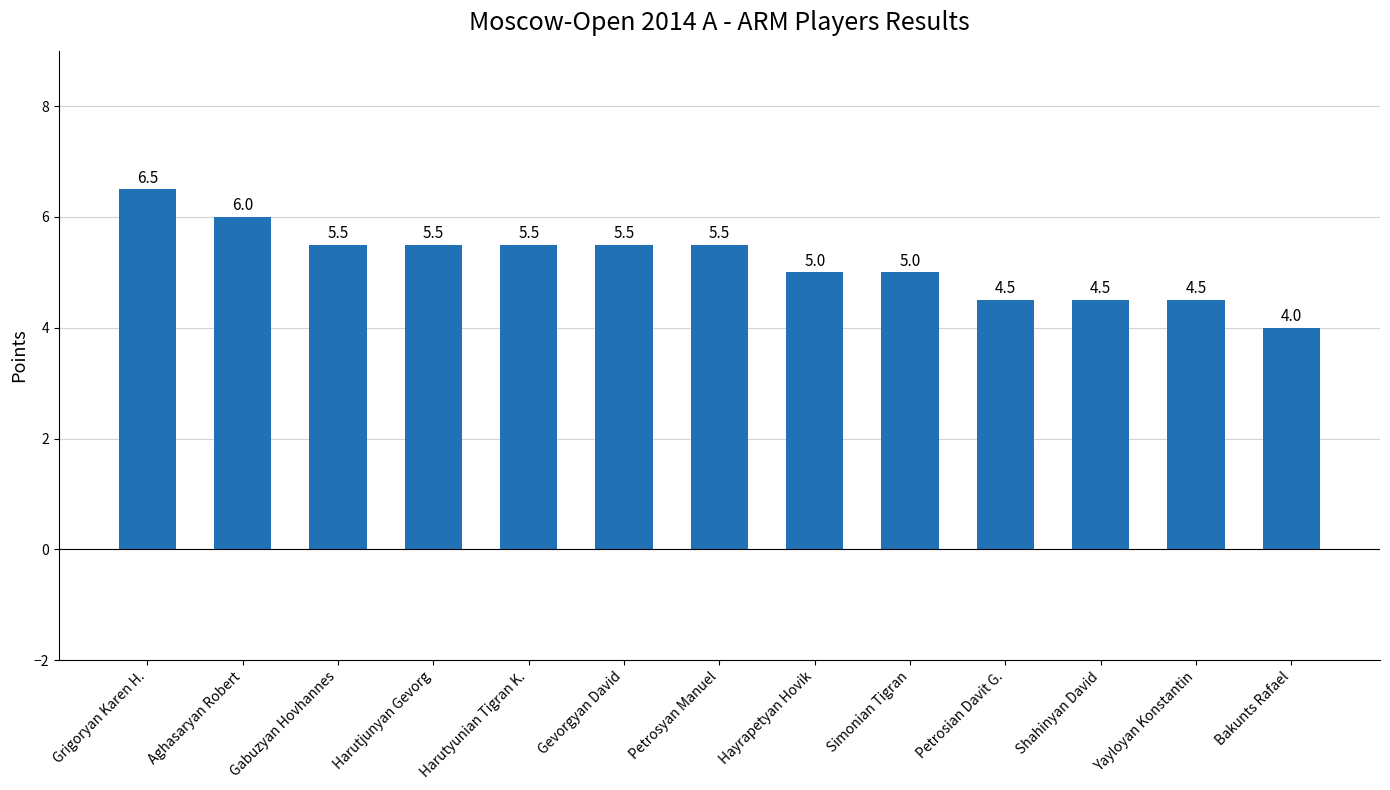

The value at Yayloyan Konstantin is 6.8. True or false?

False